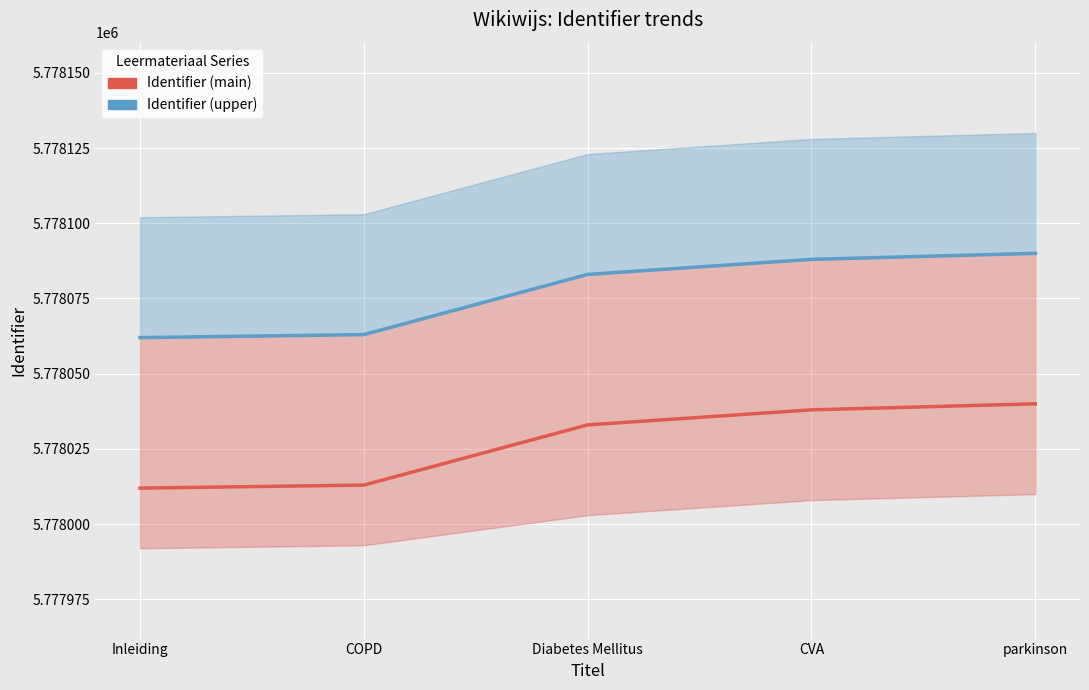

At how many categories does at least one series exceed 5778018?

5